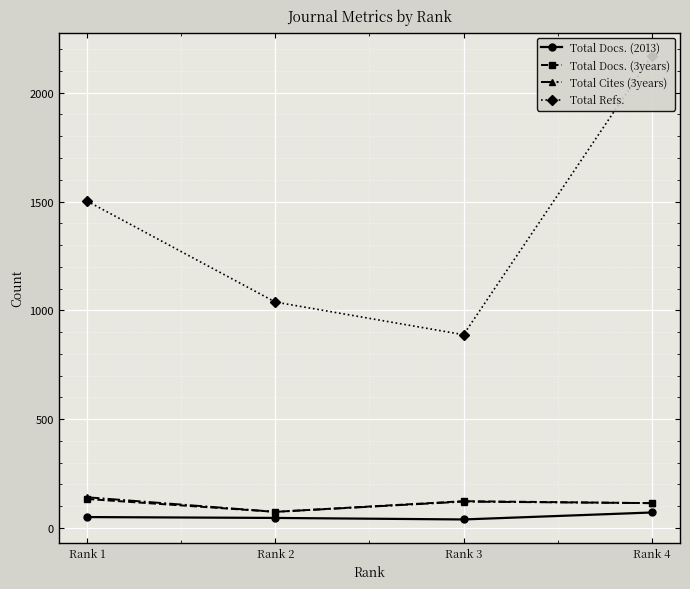

Which series changed the most between Rank 1 and Rank 4?

Total Refs.